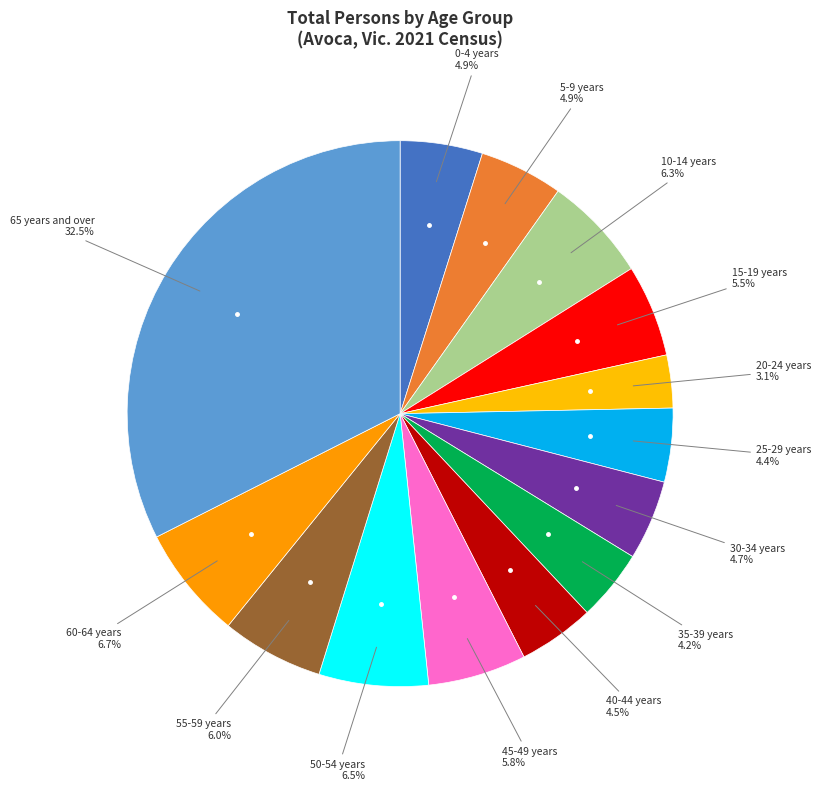

How many segments does this pie chart have?

14